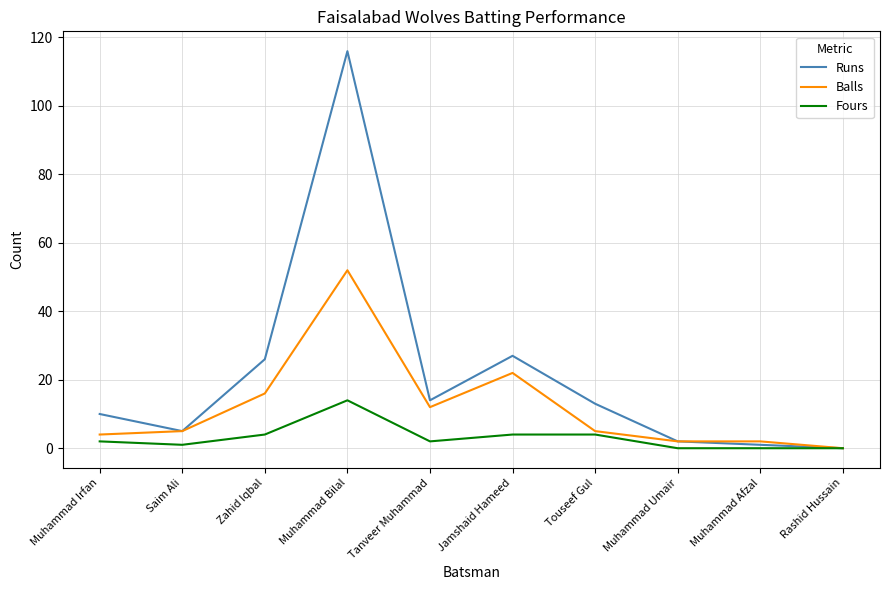

What position from the right is Muhammad Bilal?

7